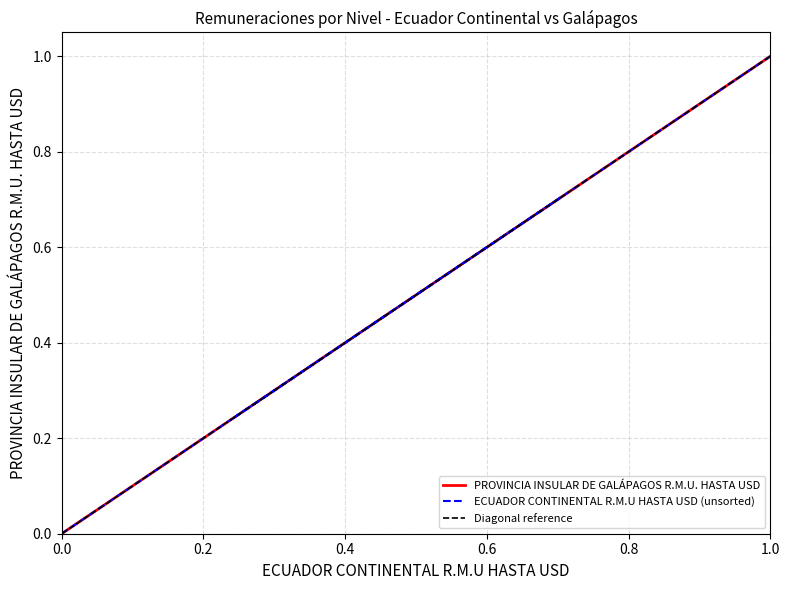

True or false: the data shows 0.1 at NIVEL 2.

False